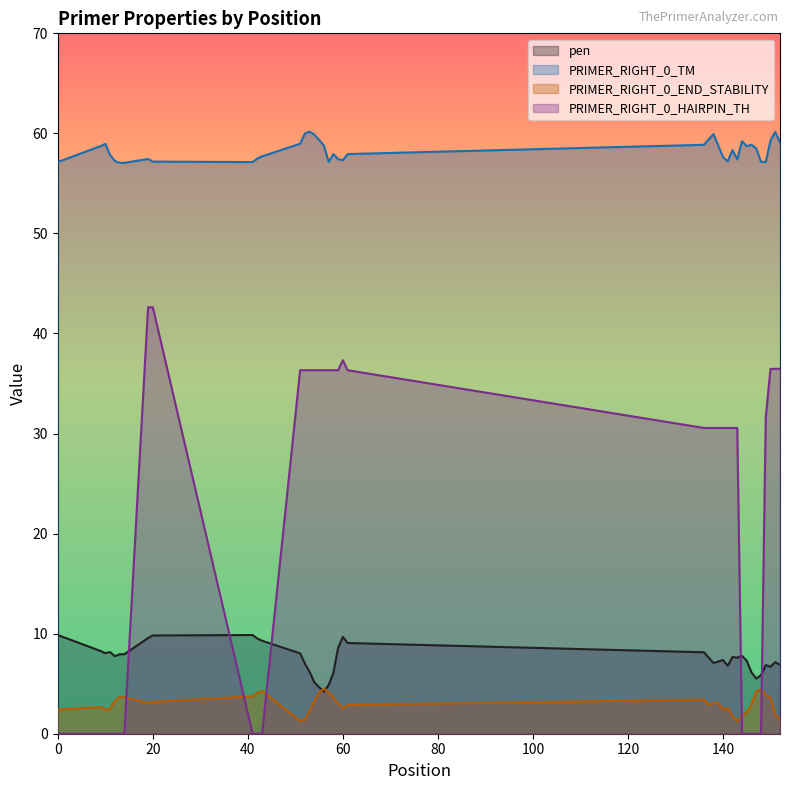

How many times do PRIMER_RIGHT_0_END_STABILITY and pen cross each other?

2